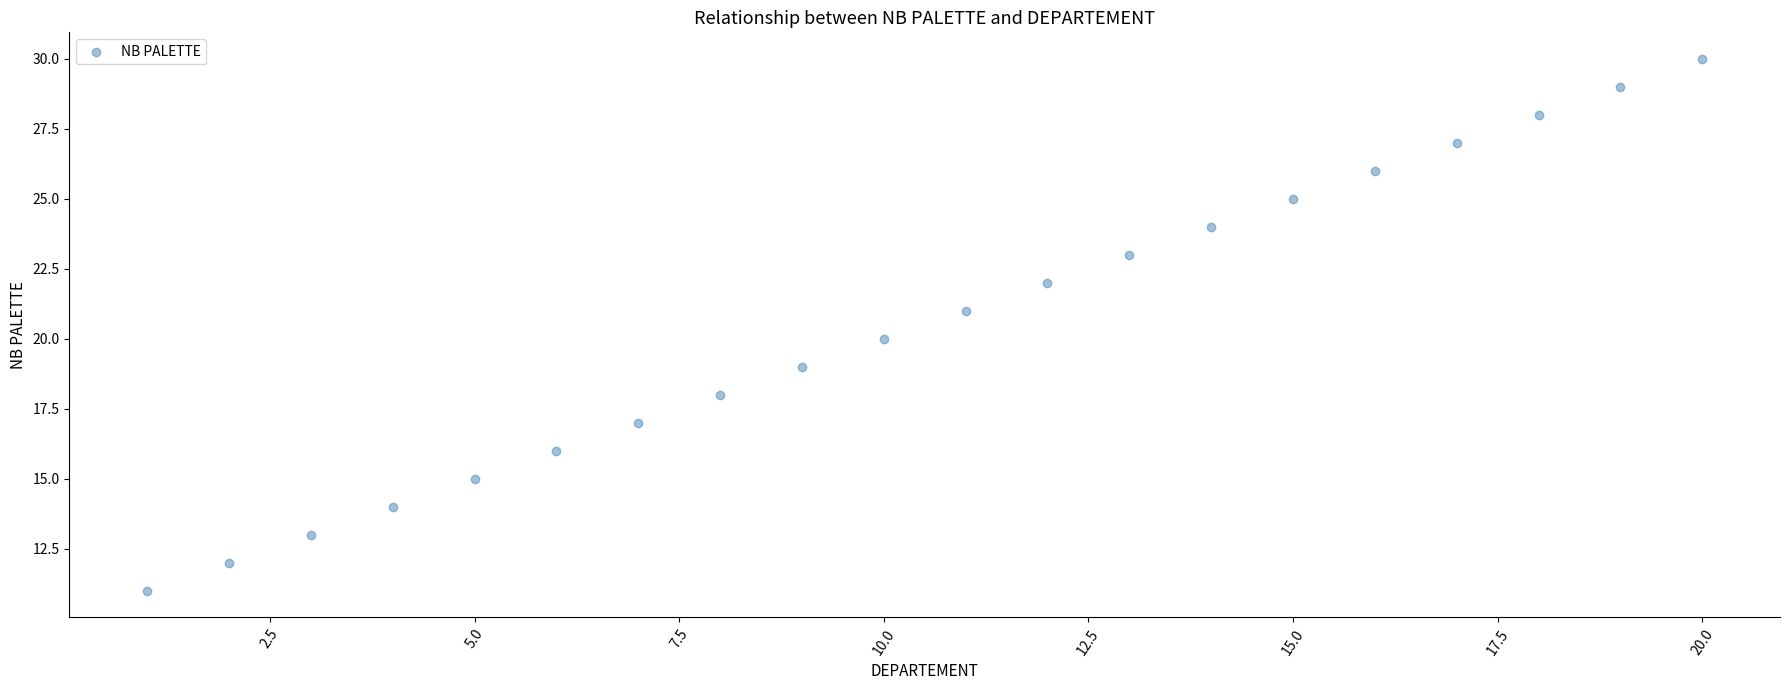

What is the range of Y values (max minus min)?

19